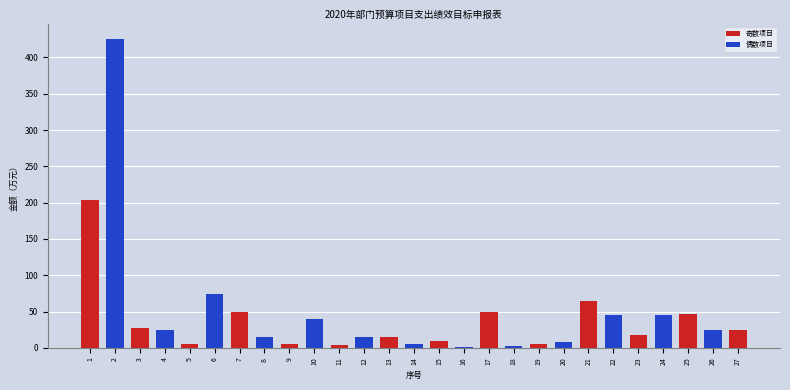

Approximately how many times larger is the value at 1 compared to 12?

13.5